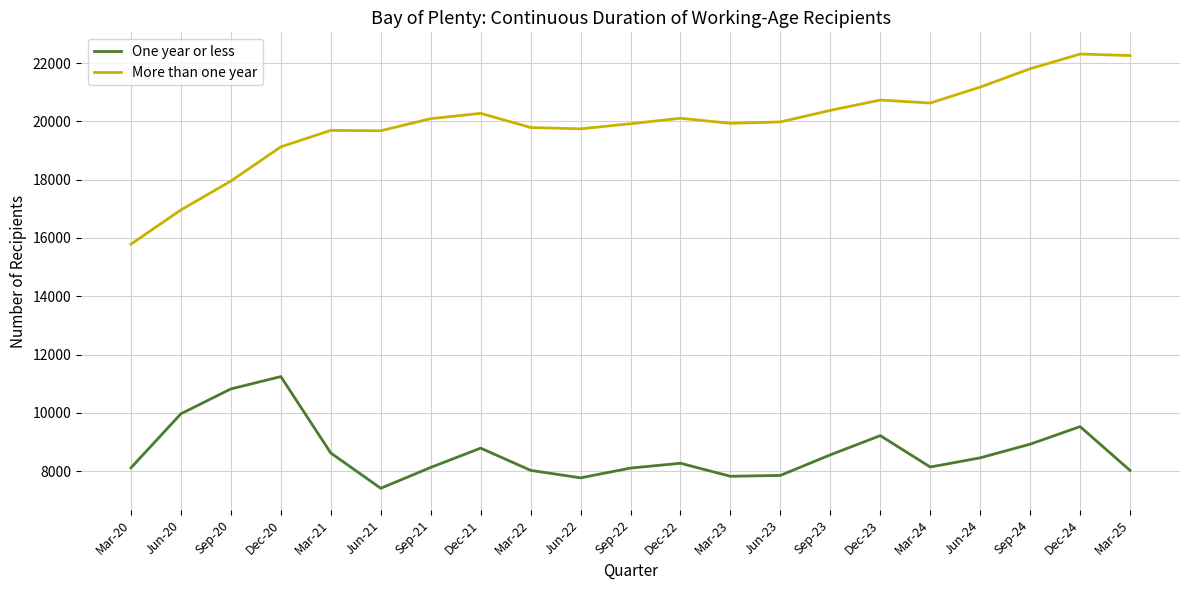

What is the difference between the maximum and minimum values in the One year or less series?

3831